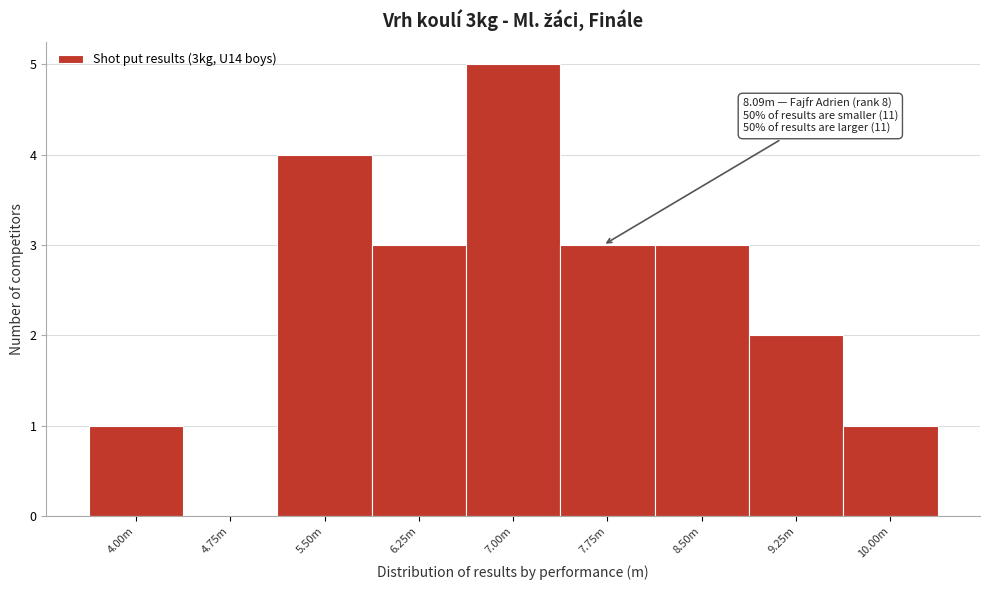

Reading right to left, what are all the values shown in this chart?

10.00m=1	9.25m=2	8.50m=3	7.75m=3	7.00m=5	6.25m=3	5.50m=4	4.75m=0	4.00m=1